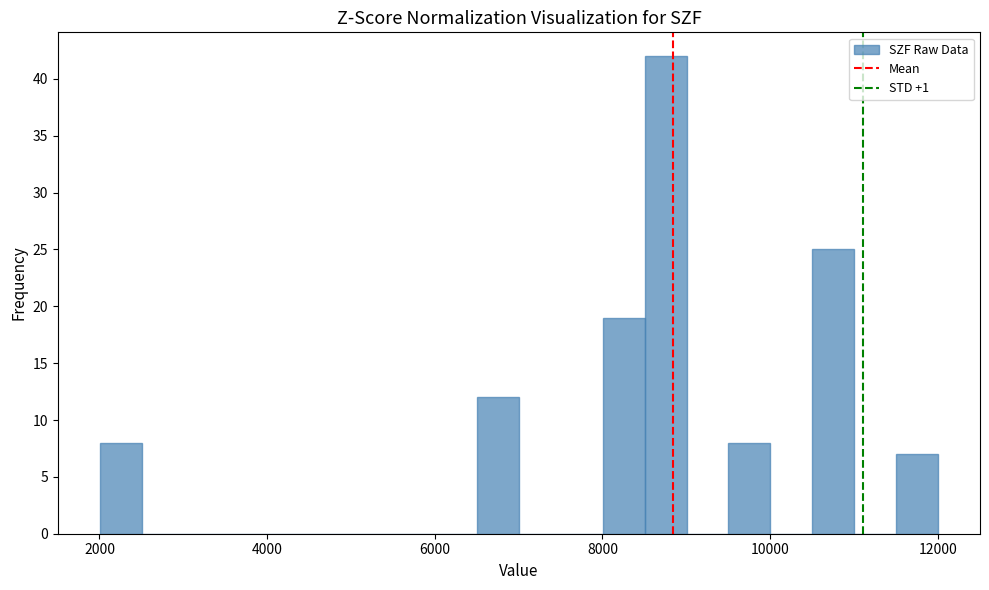

Around what value on the x-axis is the tallest bar? Give the approximate position of its centre, as read against the axis.

8800